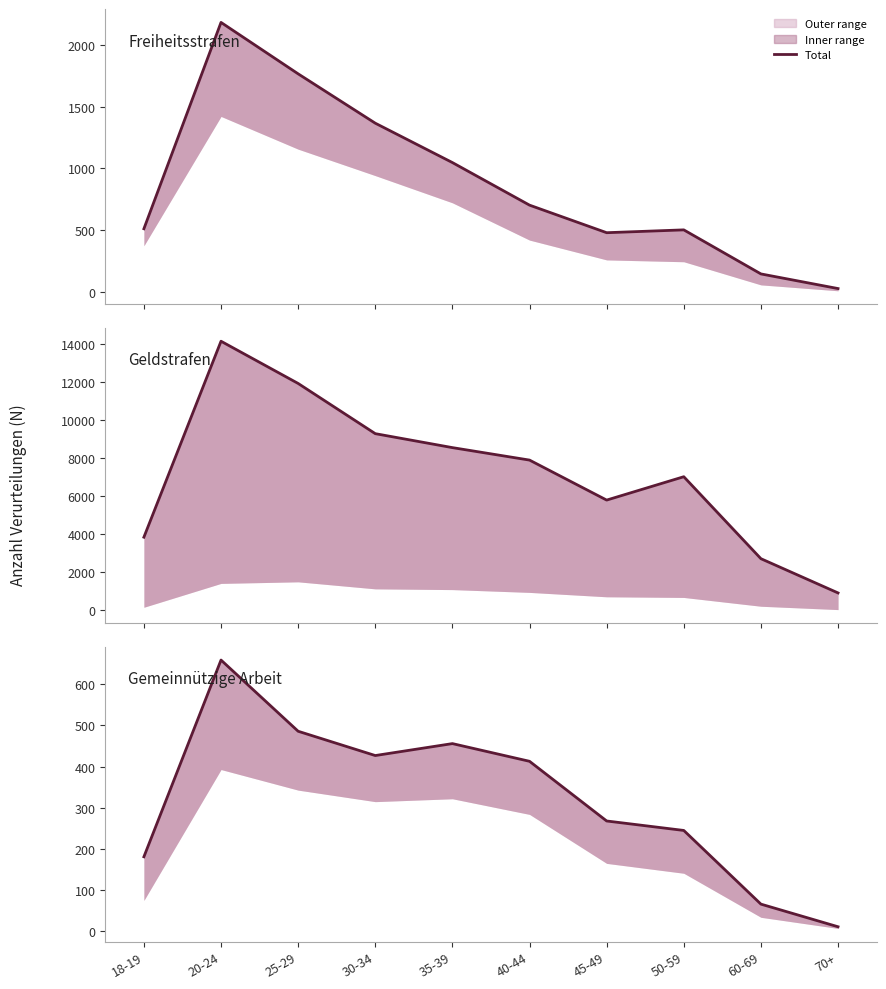

List the labels in order of value, largest first.

20-24, 25-29, 35-39, 30-34, 40-44, 45-49, 50-59, 18-19, 60-69, 70+